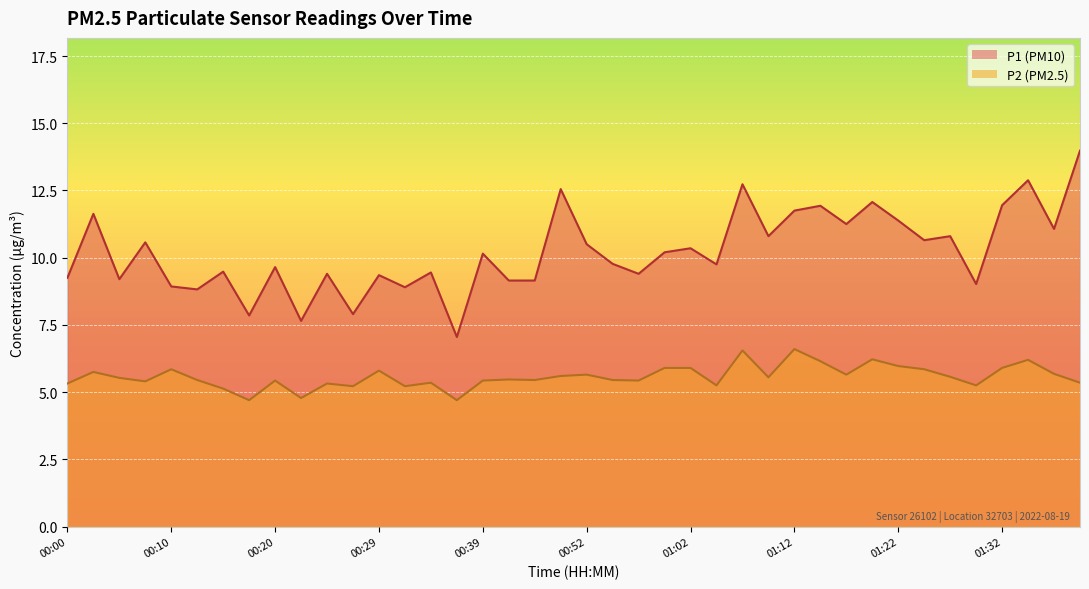

Reading left to right, extract all data points from this chart.

P1: 00:00=9.2	00:02=11.6	00:05=9.2	00:07=10.6	00:10=8.9	00:12=8.8	00:15=9.5	00:17=7.8	00:20=9.7	00:22=7.7	00:24=9.4	00:27=7.9	00:29=9.3	00:32=8.9	00:34=9.4	00:37=7.0	00:39=10.2	00:41=9.2	00:44=9.2	00:46=12.6	00:52=10.5	00:54=9.8	00:57=9.4	00:59=10.2	01:02=10.3	01:04=9.8	01:07=12.7	01:09=10.8	01:12=11.8	01:14=11.9	01:16=11.2	01:19=12.1	01:22=11.4	01:24=10.7	01:27=10.8	01:29=9.0	01:32=11.9	01:34=12.9	01:36=11.1	01:39=14.0
P2: 00:00=5.3	00:02=5.8	00:05=5.5	00:07=5.4	00:10=5.8	00:12=5.5	00:15=5.1	00:17=4.7	00:20=5.4	00:22=4.8	00:24=5.3	00:27=5.2	00:29=5.8	00:32=5.2	00:34=5.3	00:37=4.7	00:39=5.4	00:41=5.5	00:44=5.5	00:46=5.6	00:52=5.7	00:54=5.5	00:57=5.4	00:59=5.9	01:02=5.9	01:04=5.2	01:07=6.5	01:09=5.5	01:12=6.6	01:14=6.2	01:16=5.7	01:19=6.2	01:22=6.0	01:24=5.8	01:27=5.6	01:29=5.2	01:32=5.9	01:34=6.2	01:36=5.7	01:39=5.3